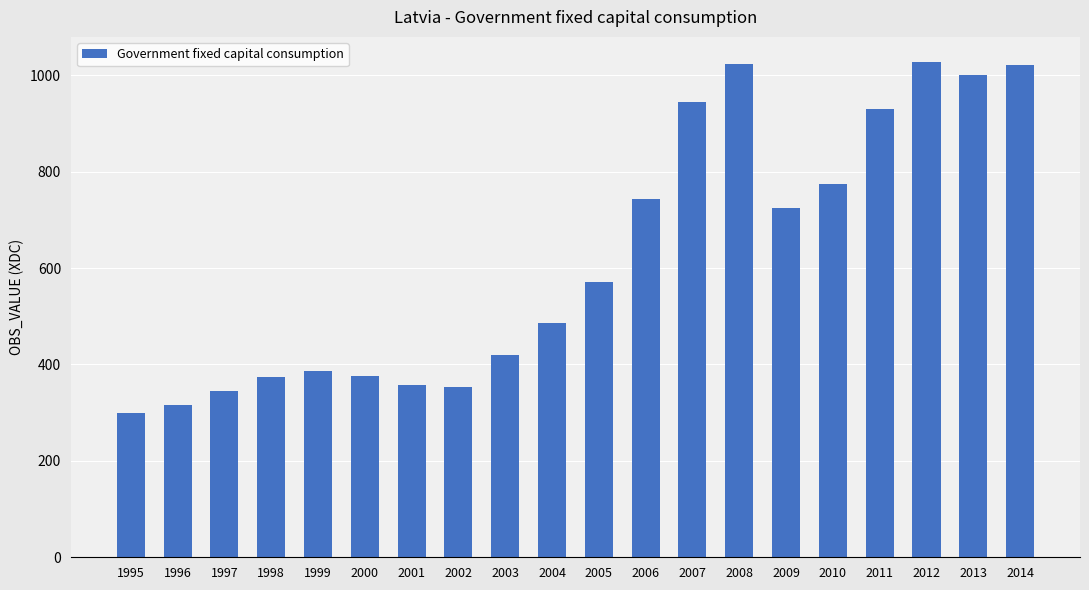

Is it true that the value at 2007 is 944?

True